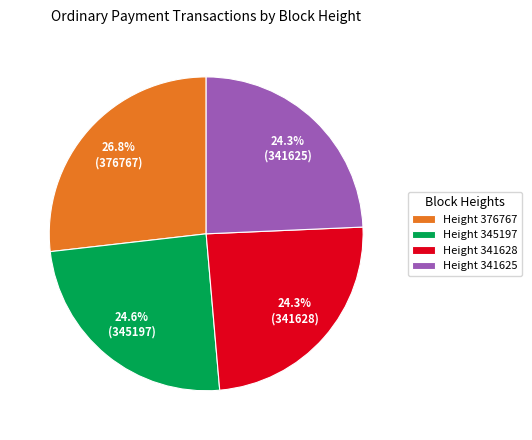

Which slice is the largest?

Height 376767